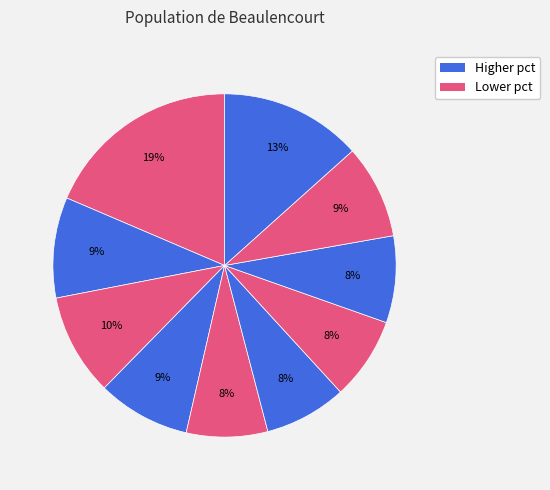

Is there a majority slice in this chart?

No